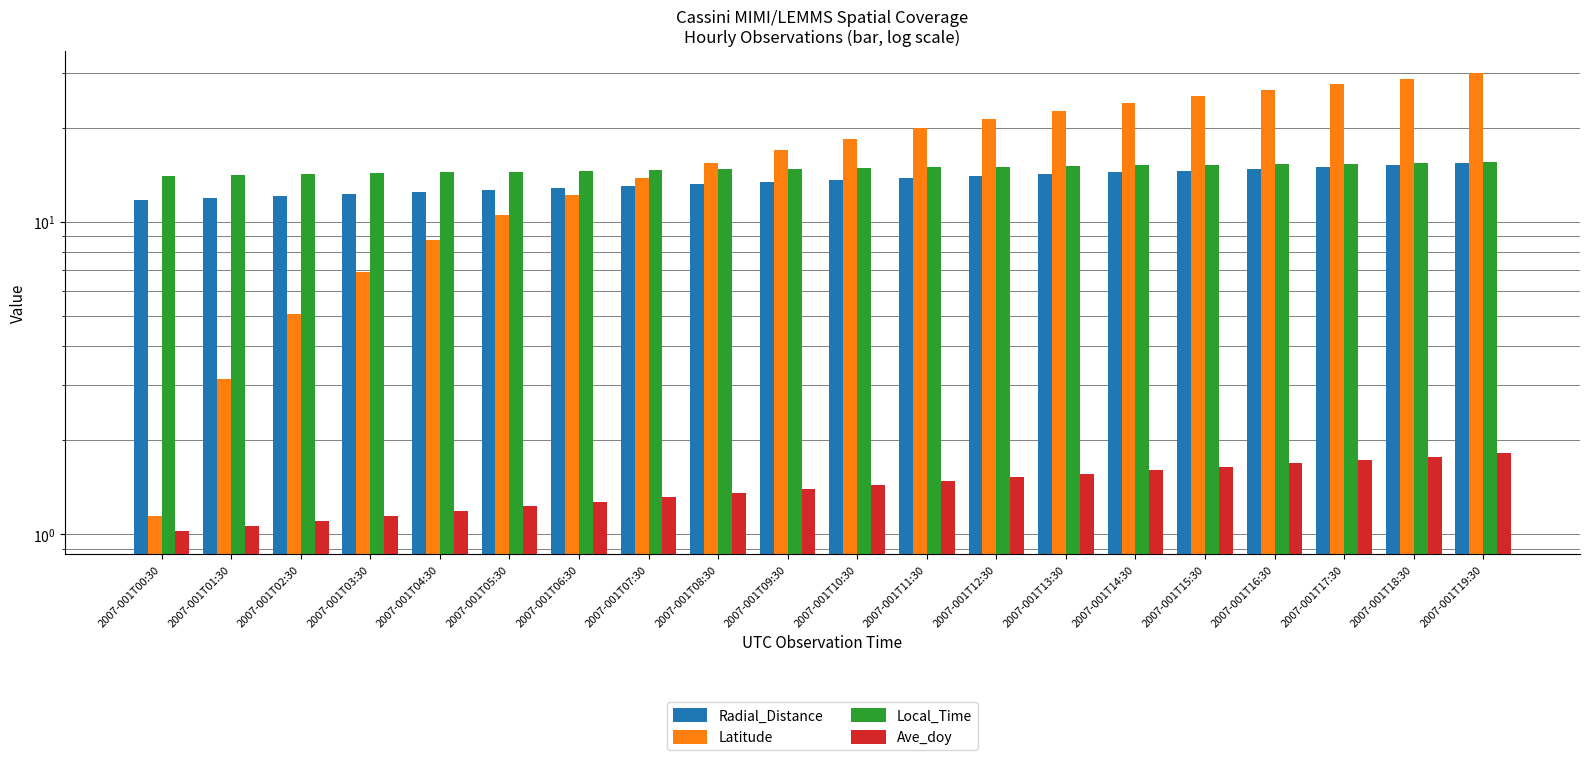

What are all the series names shown in the legend?

Radial_Distance, Latitude, Local_Time, Ave_doy